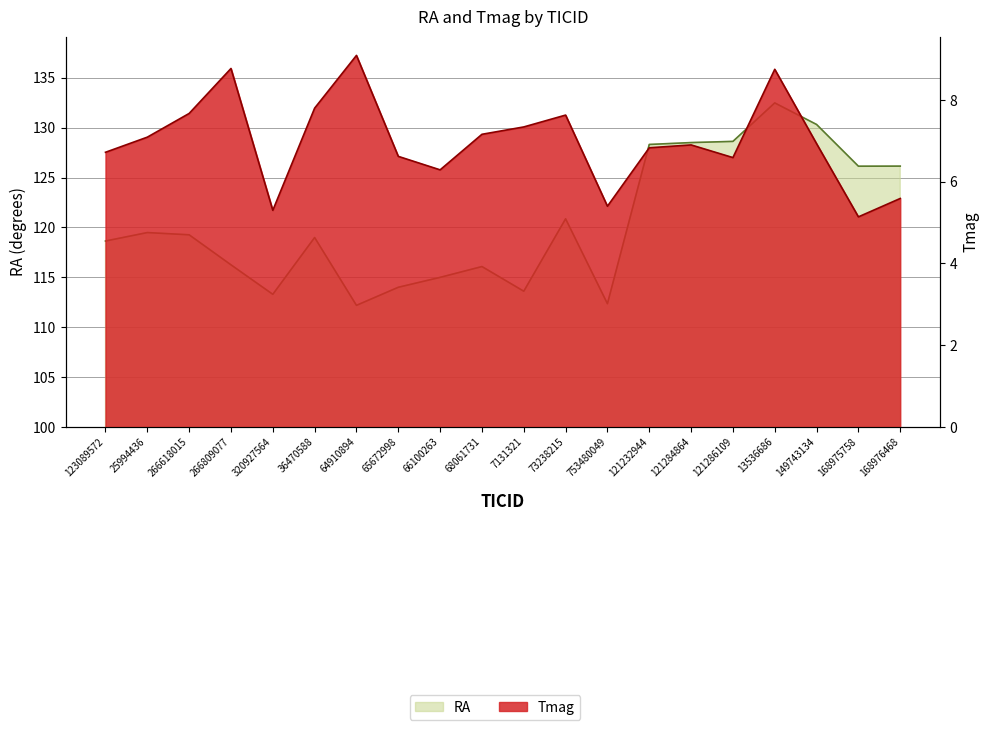

Where does the RA series first go above 119?

25994436